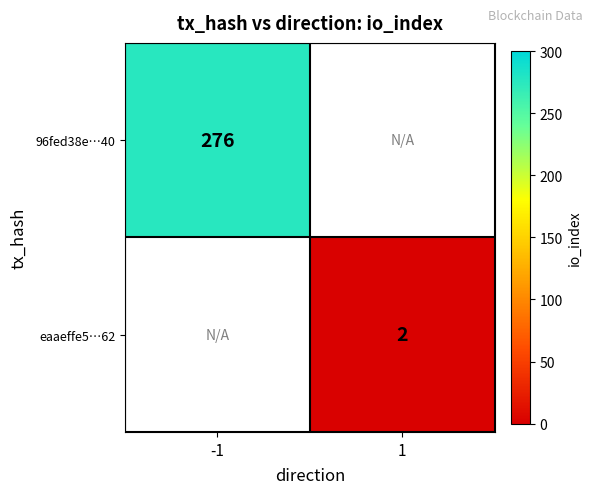

The value of eaaeffe5…62 at 1 is 1. True or false?

False